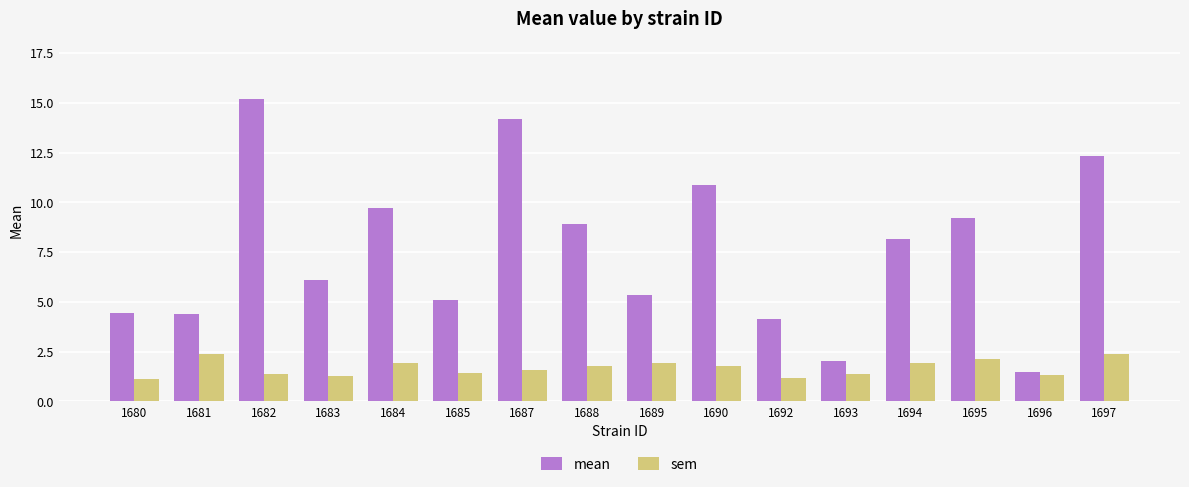

What is the maximum value for mean?

15.2